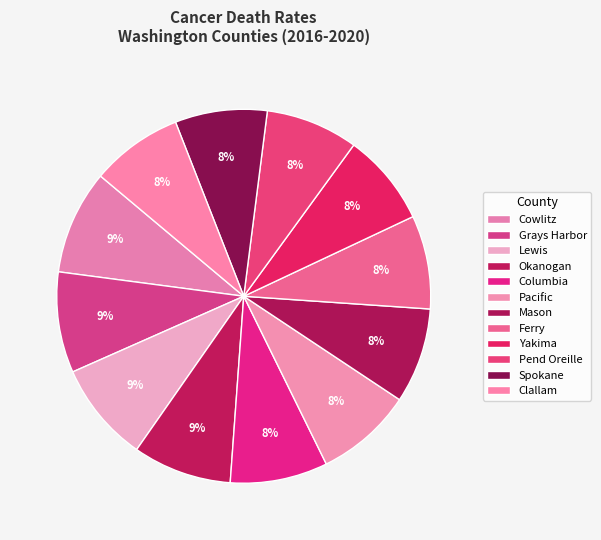

How many segments does this pie chart have?

12